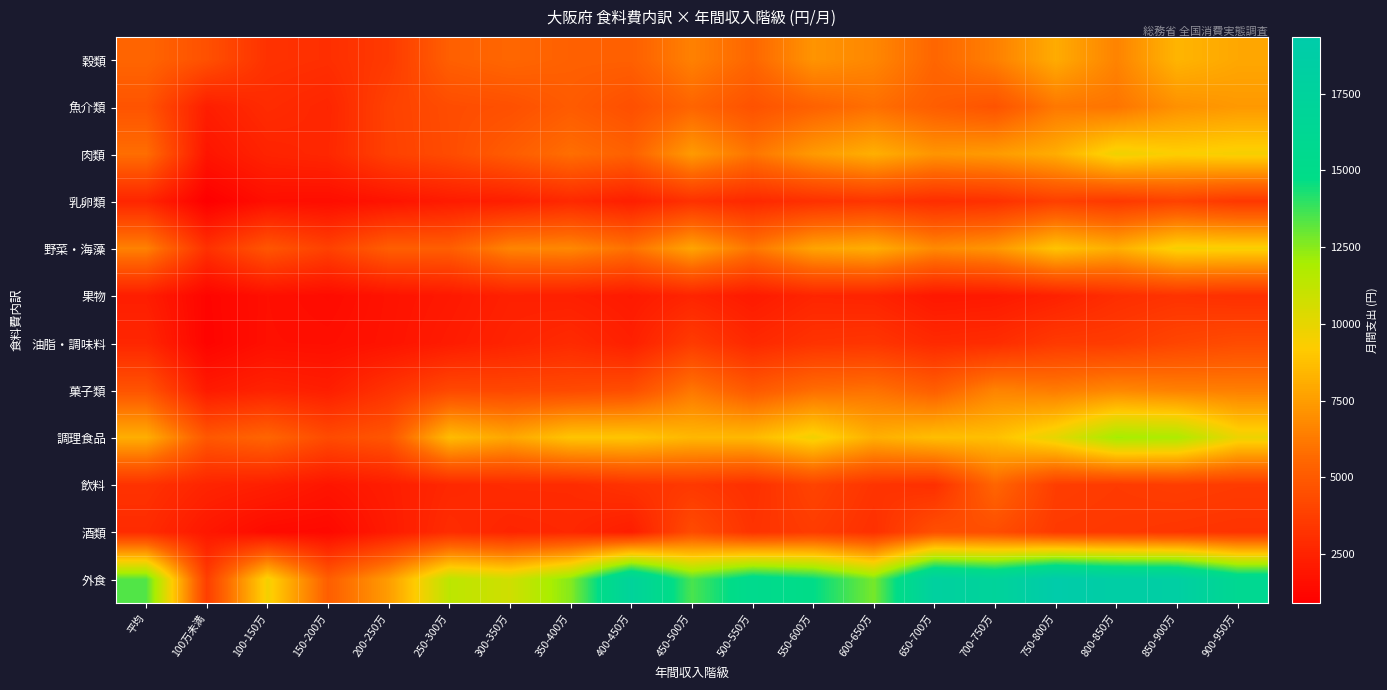

What is the total value across all series at 250-300万?

55231